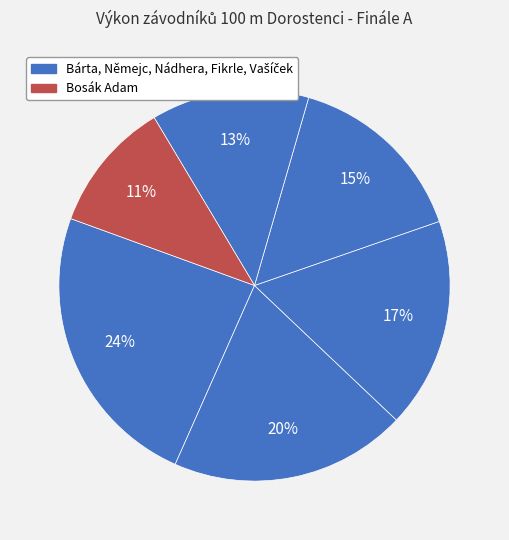

What is the smallest slice in the pie chart?

Bosák Adam